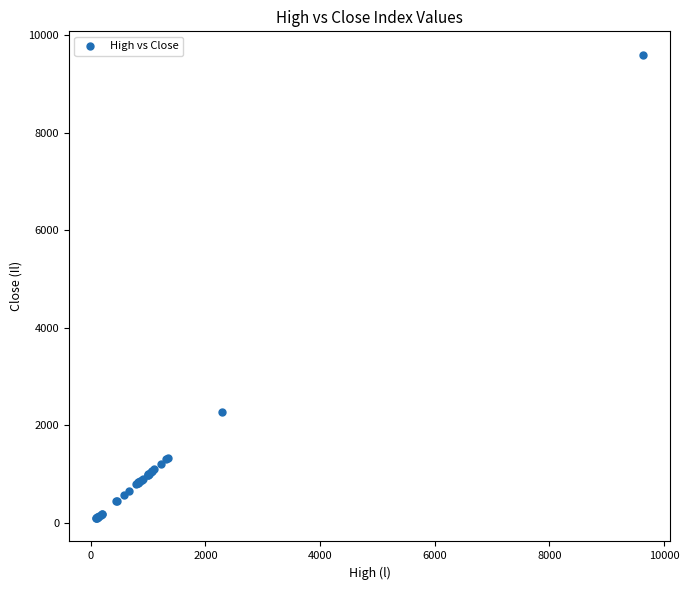

What Y value in the scatter plot is closest to 4851?

2280.6